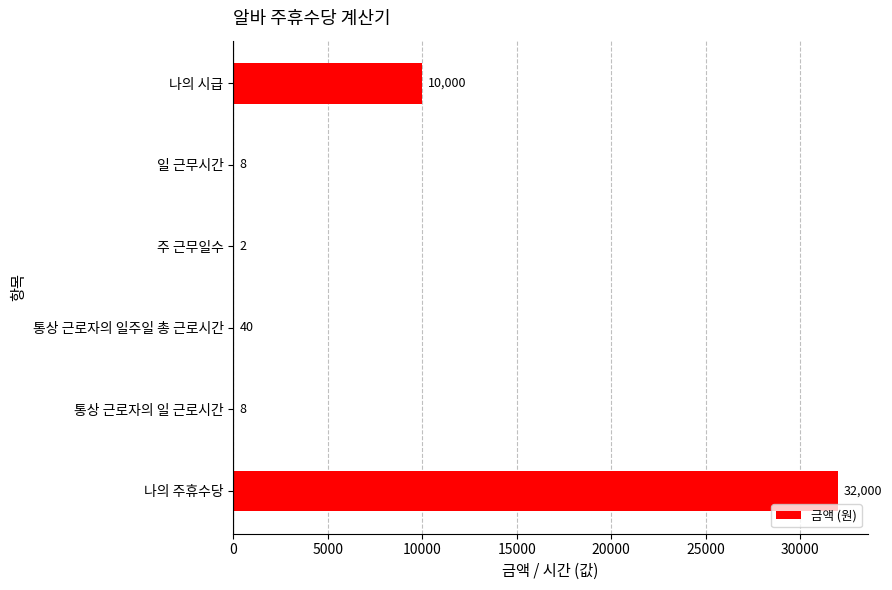

Count the number of categories in the chart.

6